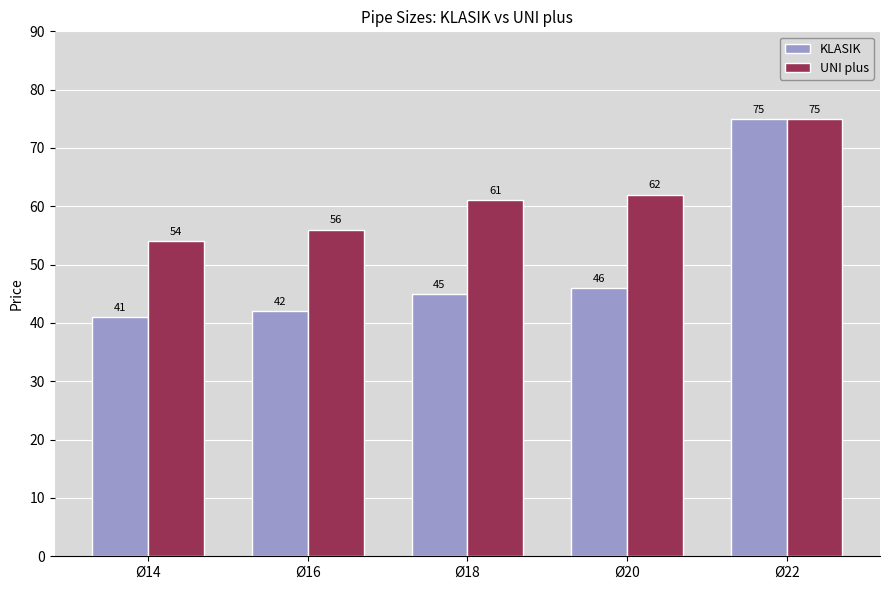

What is the smallest value displayed?

41